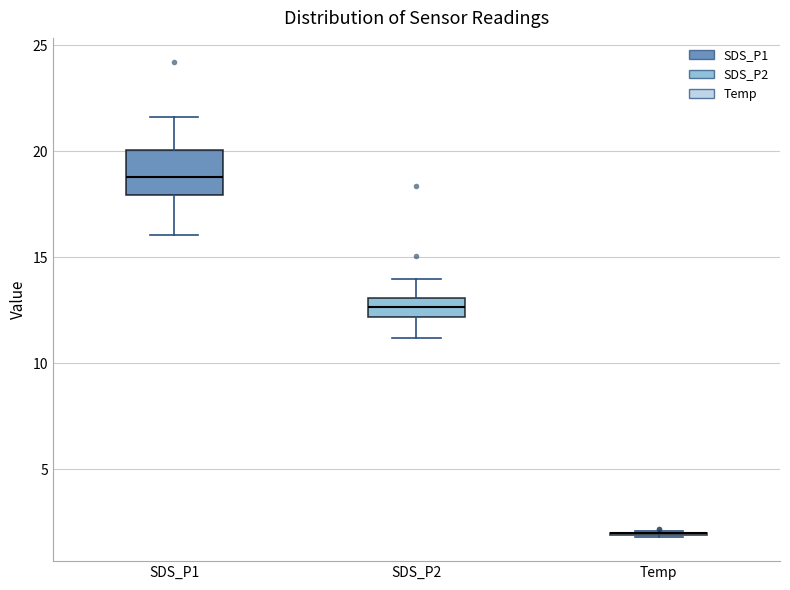

Reading left to right, transcribe this box plot: for each box, give where its median line is, the range the box spans, and where its two whiskers end, as read against the y-axis. The values are not printed on the chart, so give them approximately, as read against the axis.

SDS_P1: median 19.0, box 18.0 to 20.0, whiskers 16.0 to 21.5
SDS_P2: median 12.5, box 12.0 to 13.0, whiskers 11.0 to 14.0
Temp: box collapsed to a line at 2.0, whiskers 2.0 to 2.0